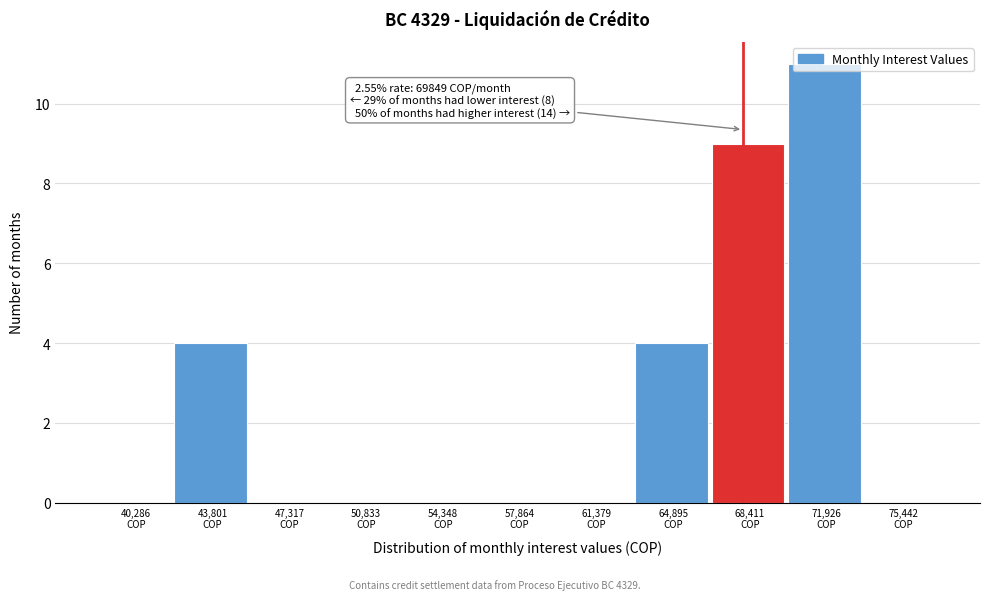

What is the maximum value shown in the chart?

11